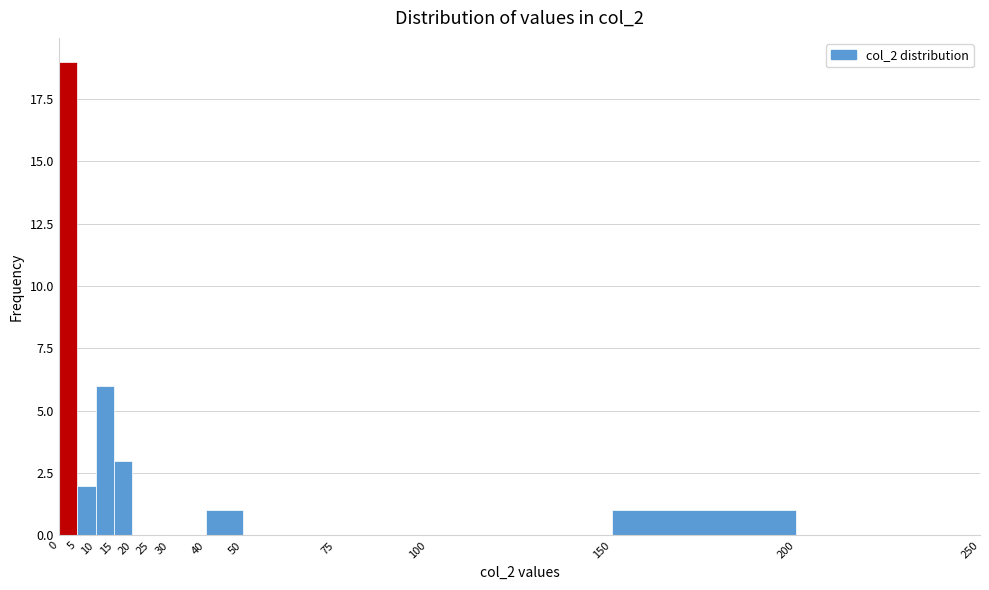

Reading left to right, list every bar in this chart as the range it spans on the x-axis followed by its height. The values are not printed on the chart, so give them approximately, as read against the axis.

0 to 5: 19
5 to 10: 2
10 to 15: 6
15 to 20: 3
20 to 25: 0
25 to 30: 0
30 to 40: 0
40 to 50: 1
50 to 75: 0
75 to 100: 0
100 to 150: 0
150 to 200: 1
200 to 250: 0